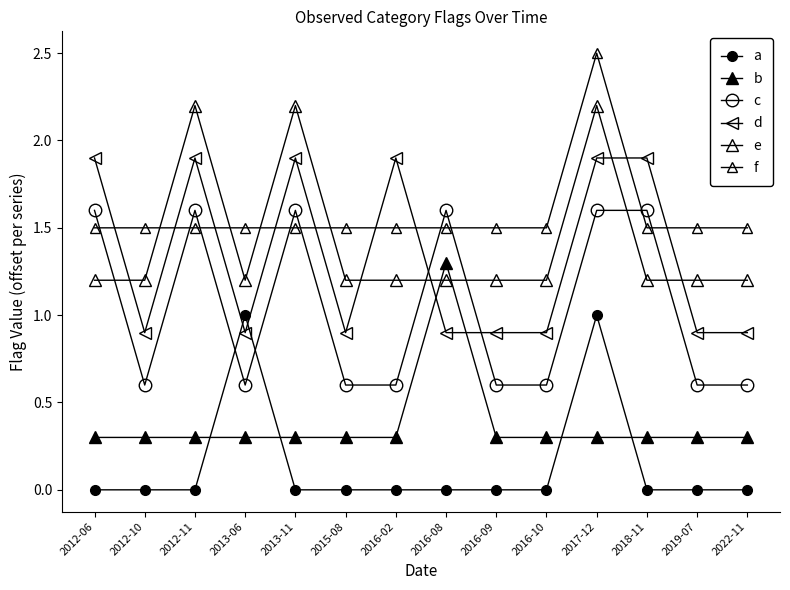

How many data points does each series have?

14